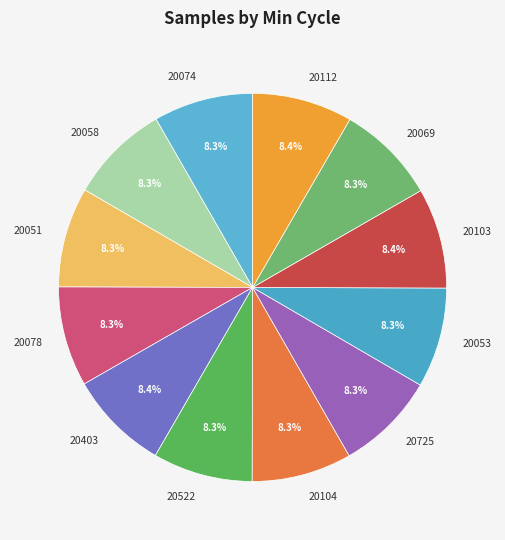

To the nearest percent, what is the average slice percentage?

8%